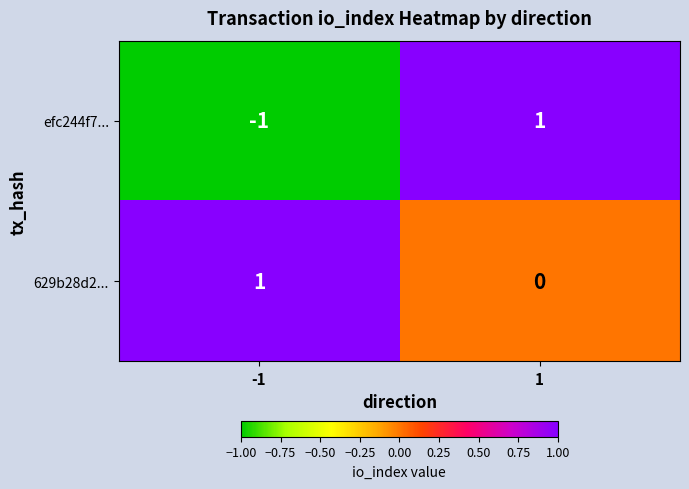

Rank the categories by 629b28d2... value from highest to lowest.

-1, 1